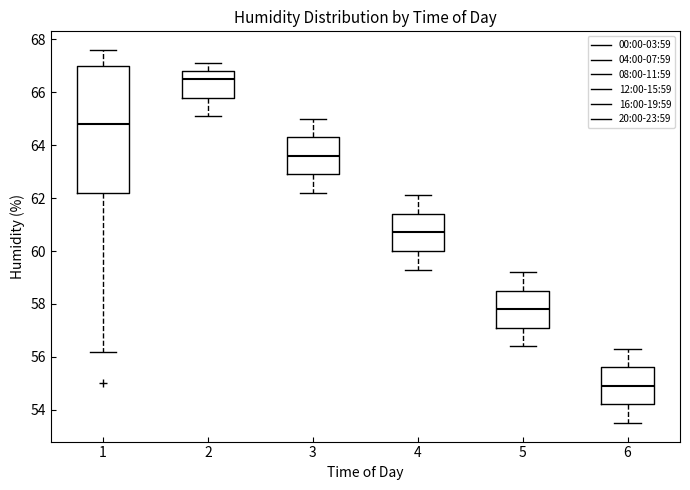

Which box has the highest median line?

2